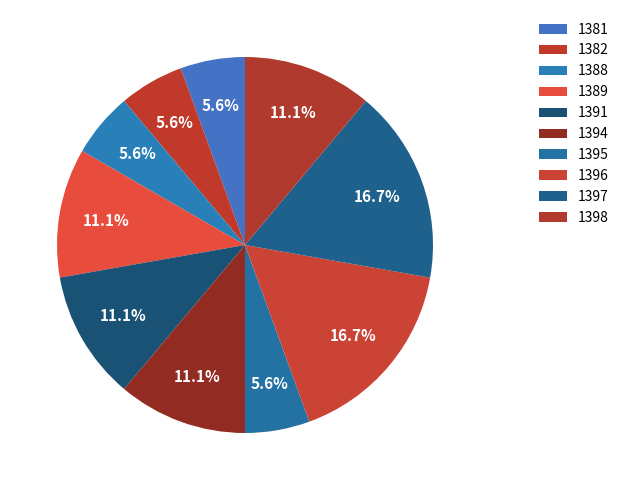

How many segments does this pie chart have?

10